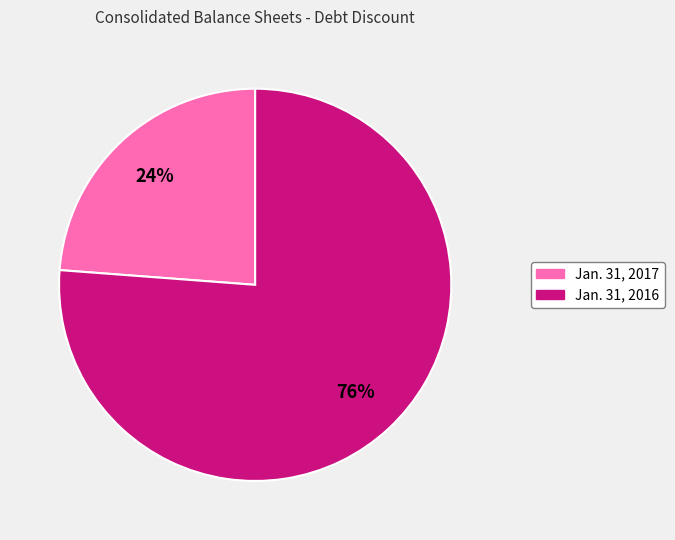

What percentage is the Jan. 31, 2016 slice, to the nearest percent?

76%